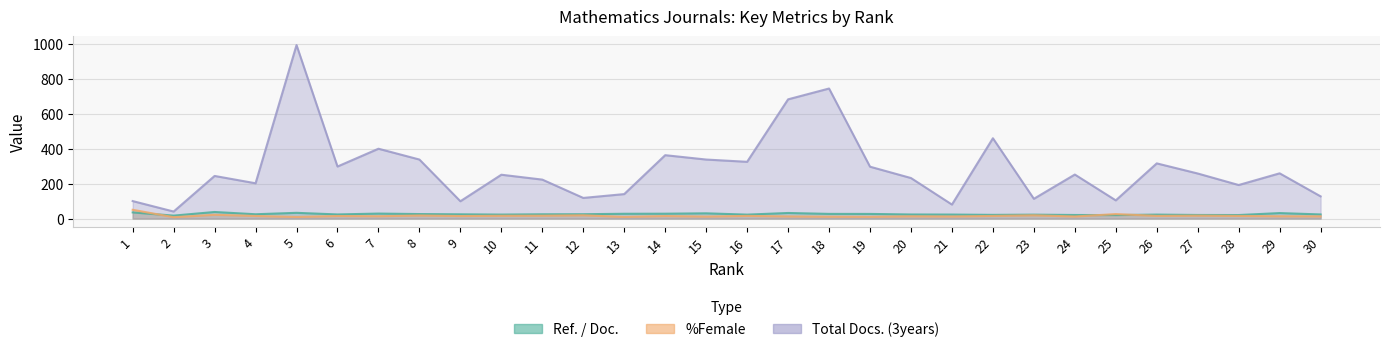

What is the difference between the maximum and minimum values in the Total Docs. (3years) series?

954.0